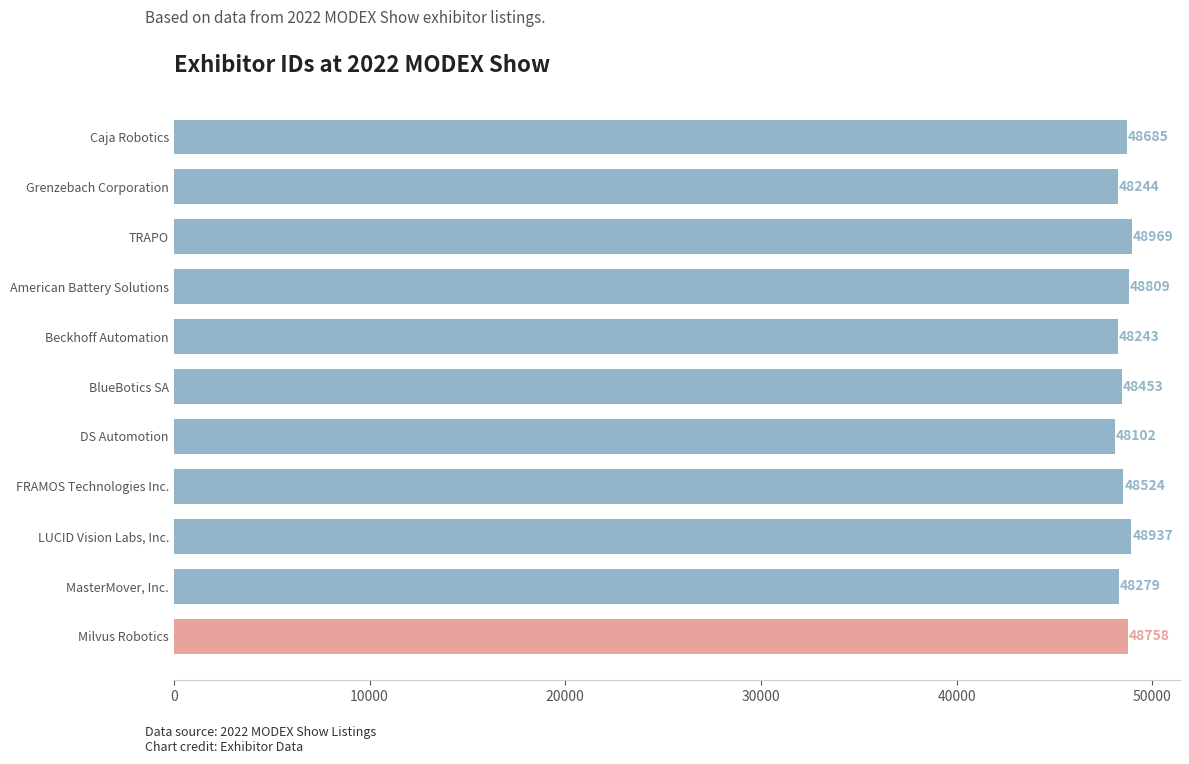

How many categories are shown in the chart?

11